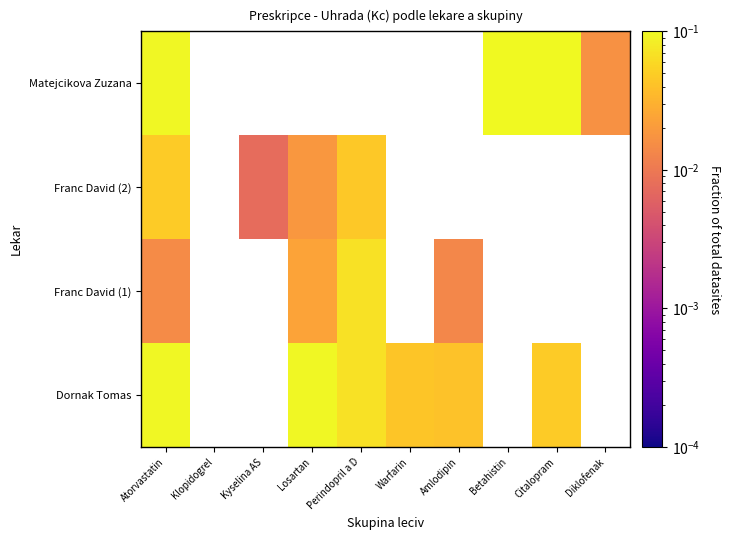

At how many categories does at least one series exceed 0?

9